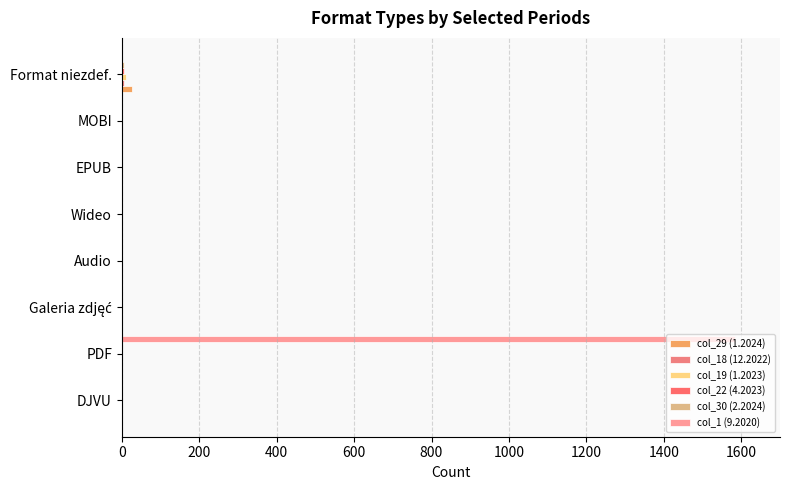

Reading left to right, list all the values displayed in this chart.

col_29 (1.2024): 0	1	0	0	0	0	0	27
col_18 (12.2022): 0	0	0	0	2	0	0	5
col_19 (1.2023): 0	0	0	0	0	0	0	11
col_22 (4.2023): 0	0	0	0	0	0	0	5
col_30 (2.2024): 0	0	0	0	0	0	0	6
col_1 (9.2020): 0	1585	0	0	0	0	0	0